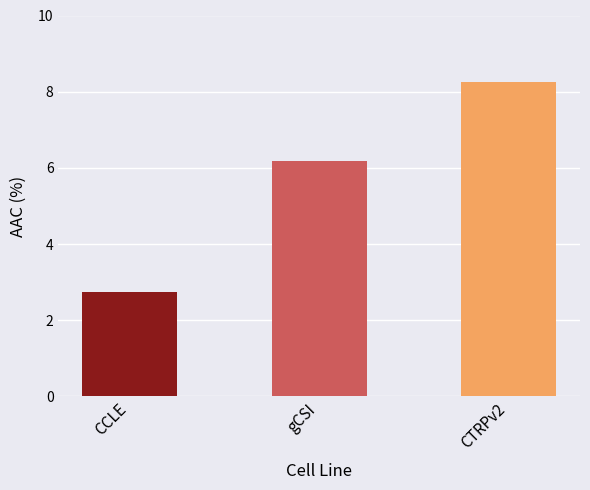

Reading left to right, list all the values displayed in this chart.

CCLE=2.7	gCSI=6.2	CTRPv2=8.2